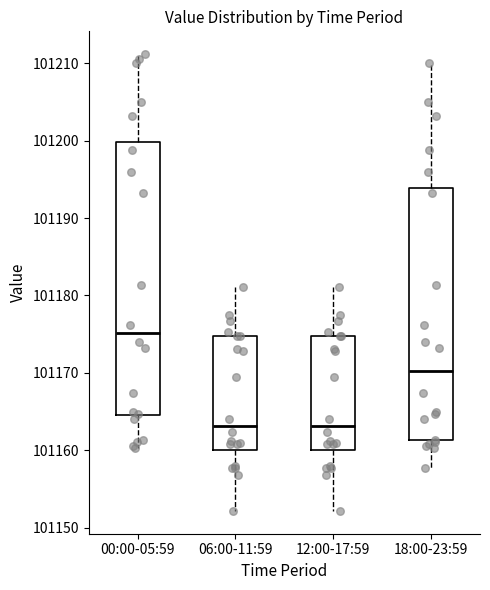

Which box is the tallest, from its lower edge to its upper edge?

00:00-05:59